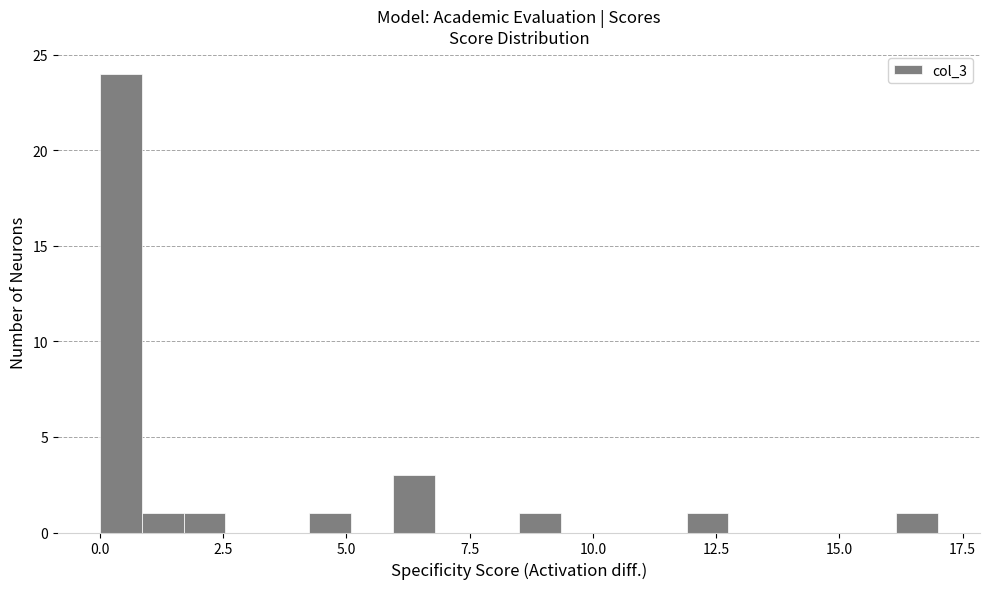

Read against the x-axis, roughly where is the centre of the tallest bar?

0.5